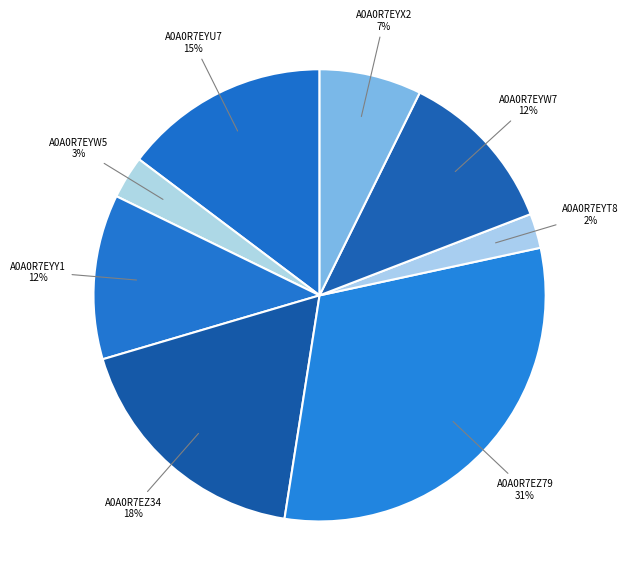

How many segments does this pie chart have?

8